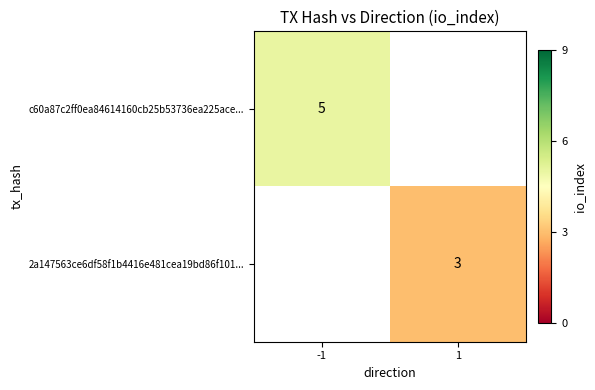

True or false: 2a147563ce6df58f1b4416e481cea19bd86f101... has a value of 4 at 1.

False